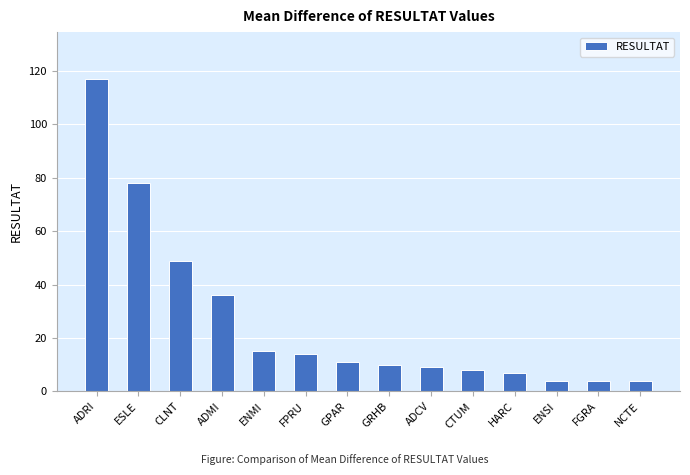

How many series are shown in this chart?

1